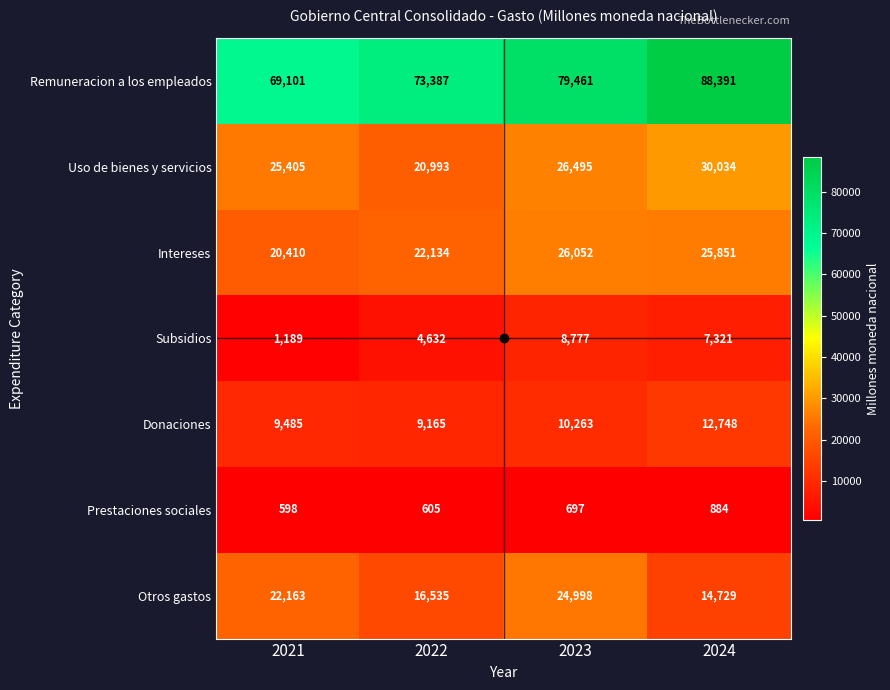

What is the difference between the second highest and minimum values in the Prestaciones sociales series?

99